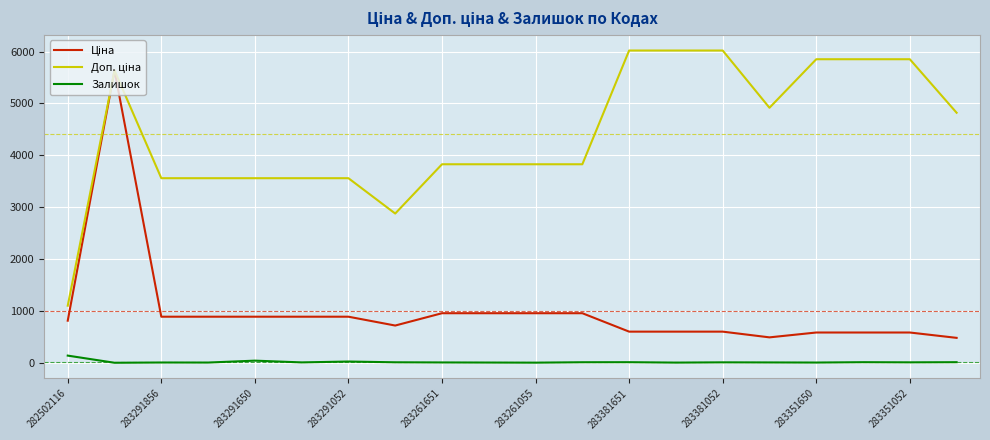

What is the maximum value shown in the chart?

6020.8